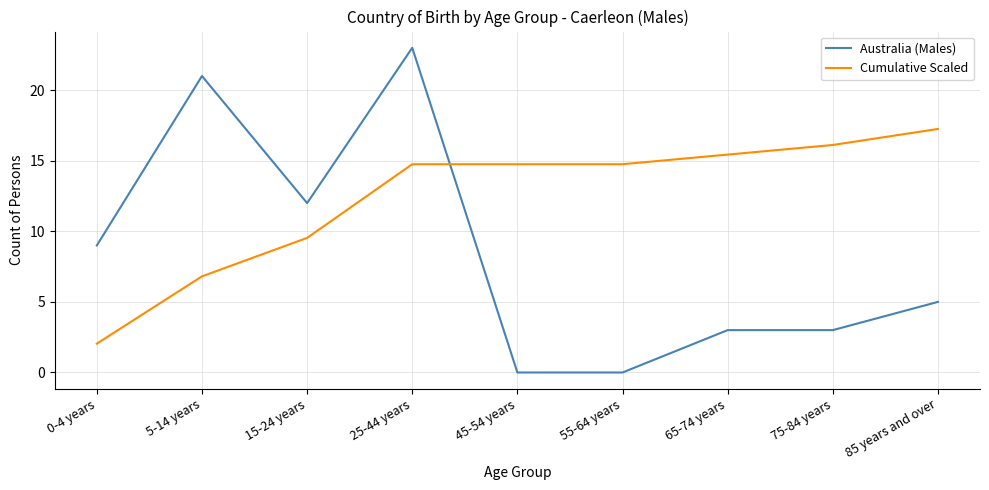

Rank the series by their maximum value, from highest to lowest.

Australia (Males), Cumulative Scaled